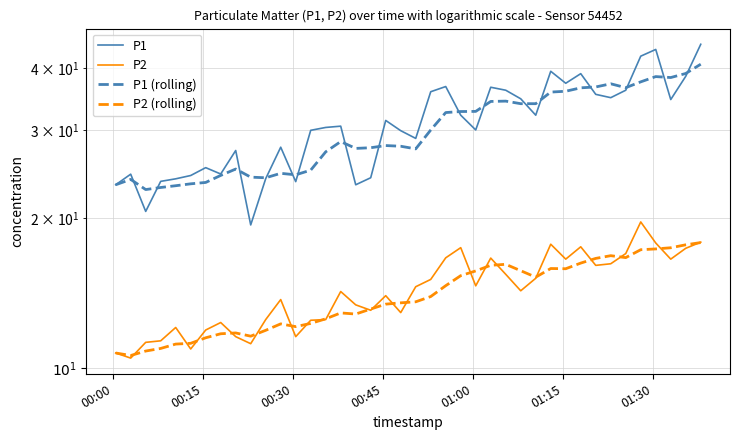

True or false: P1 and P2 (rolling) cross at least once.

False